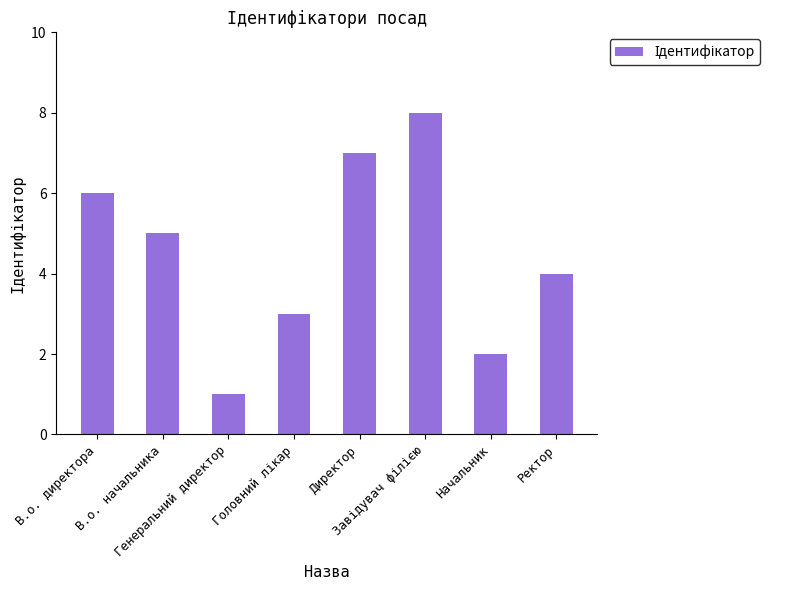

How many values are below 5?

4